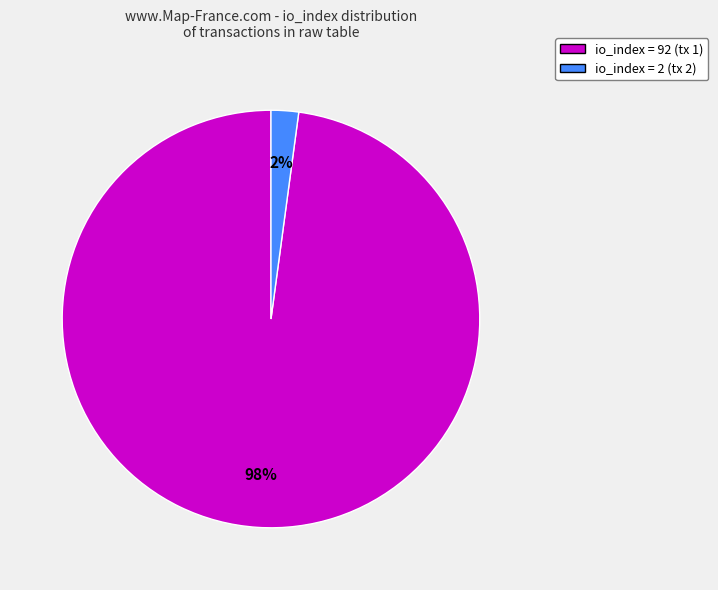

To the nearest percent, what is the average slice percentage?

50%